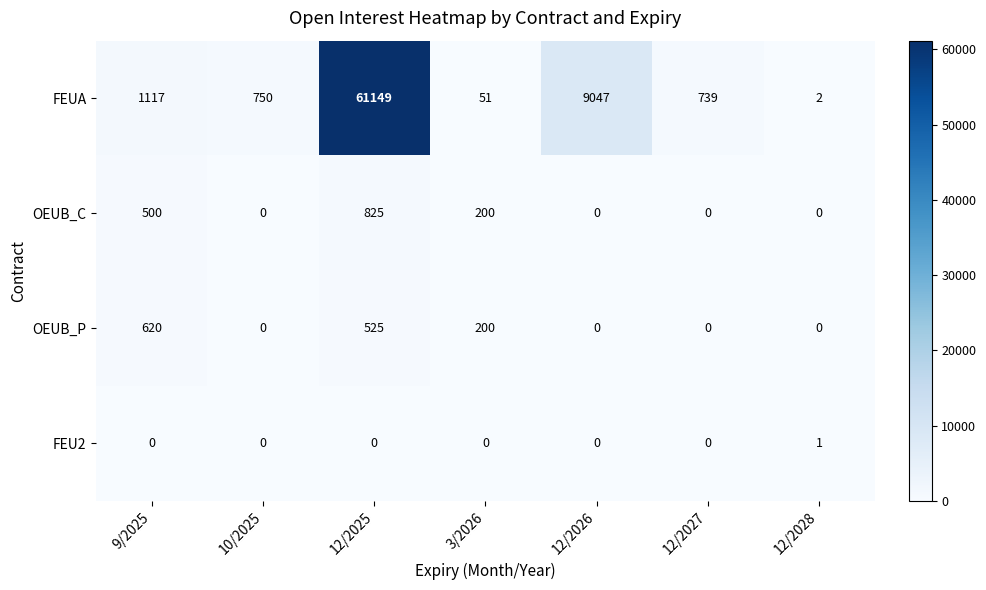

What is the average value of the OEUB_P series?

192